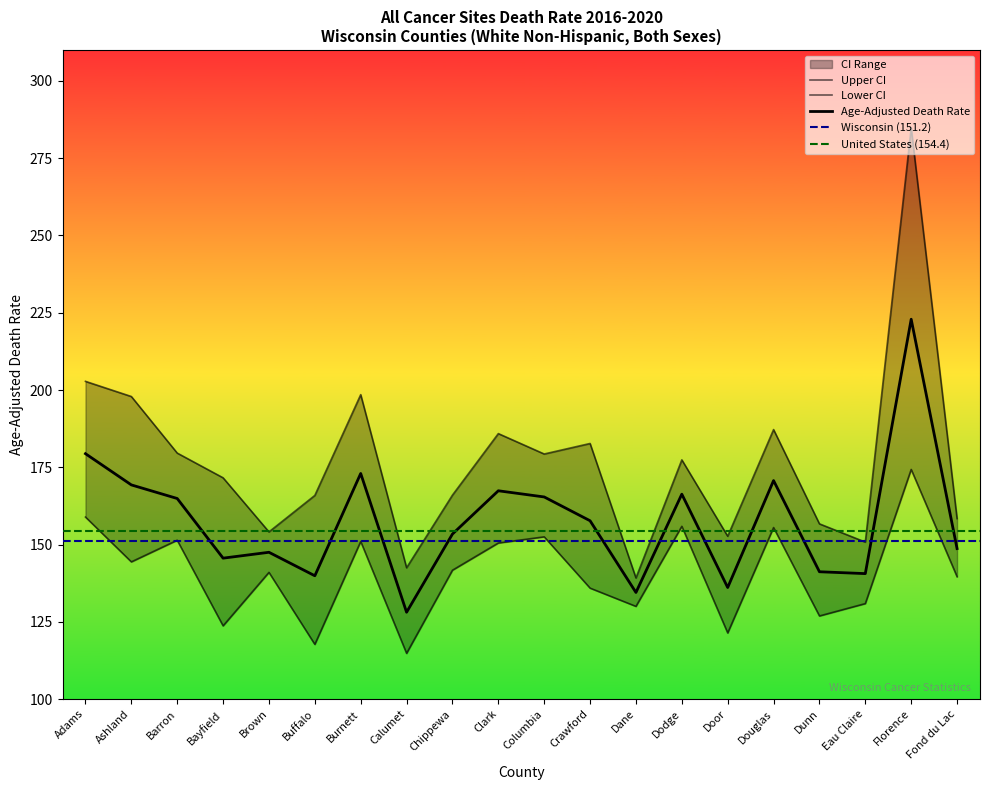

True or false: Age-Adjusted Death Rate and Lower CI intersect in this chart.

False